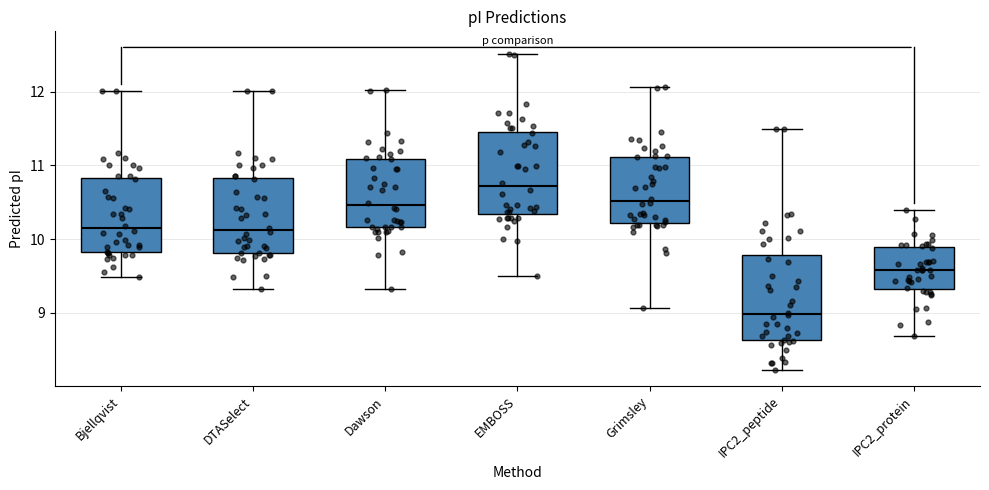

Reading left to right, read every box against the y-axis: the position of its median line, the range the box covers, and the ends of its whiskers. The values are not printed on the chart, so give them approximately, as read against the axis.

Bjellqvist: median 10.1, box 9.8 to 10.8, whiskers 9.5 to 12.0
DTASelect: median 10.1, box 9.8 to 10.8, whiskers 9.3 to 12.0
Dawson: median 10.5, box 10.2 to 11.1, whiskers 9.3 to 12.0
EMBOSS: median 10.7, box 10.3 to 11.5, whiskers 9.5 to 12.5
Grimsley: median 10.5, box 10.2 to 11.1, whiskers 9.1 to 12.1
IPC2_peptide: median 9.0, box 8.6 to 9.8, whiskers 8.2 to 11.5
IPC2_protein: median 9.6, box 9.3 to 9.9, whiskers 8.7 to 10.4